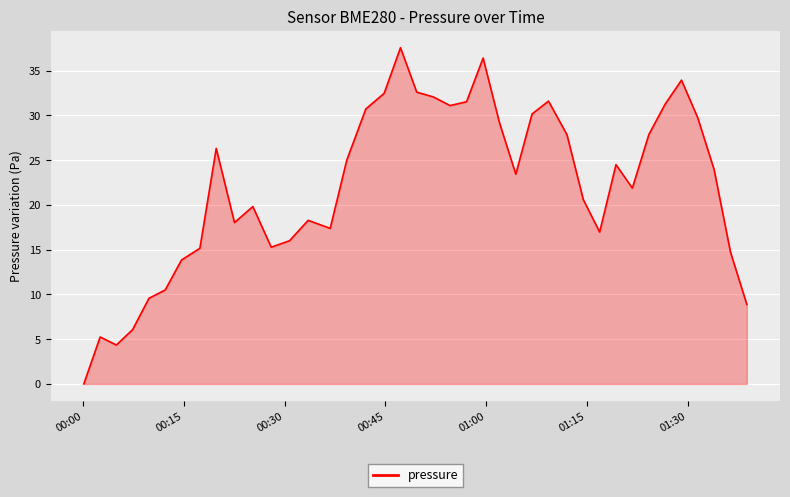

What is the maximum value shown in the chart?

37.6